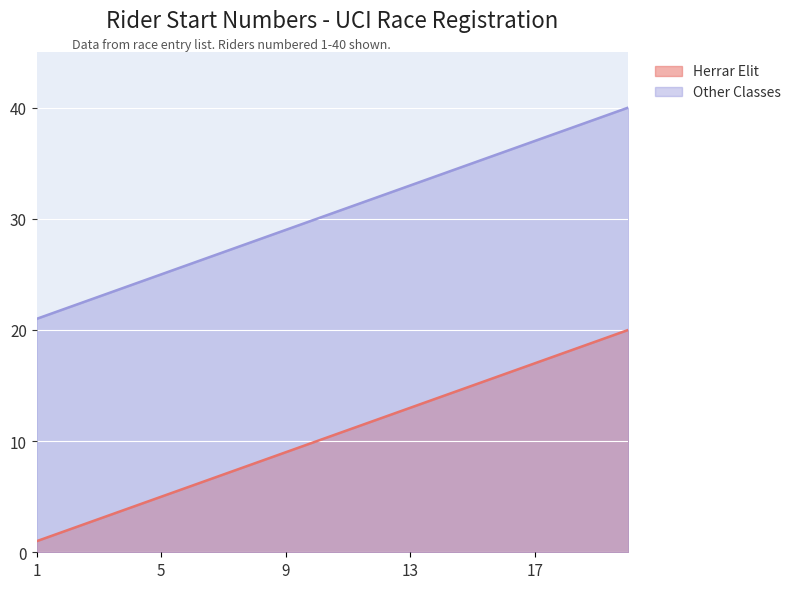

The value of Herrar Elit at 6 is 6. True or false?

True